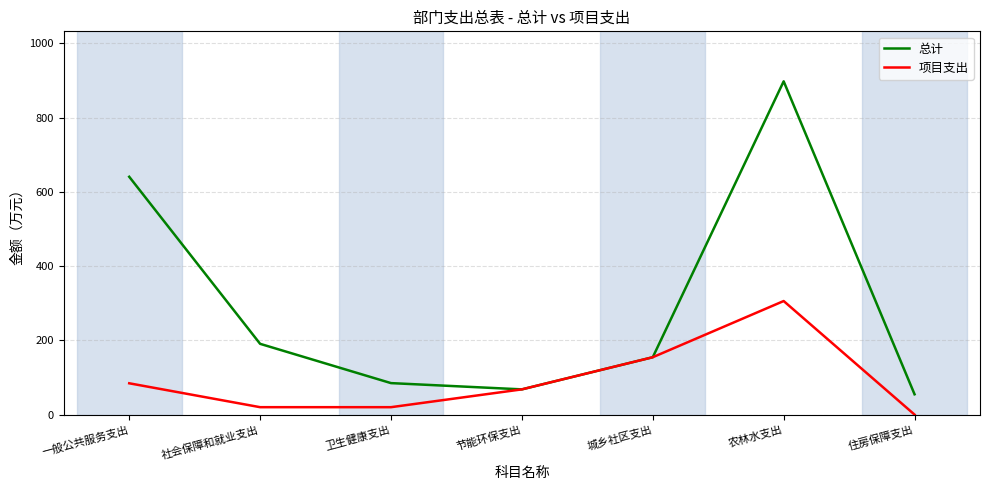

At which category does 总计 reach its first local peak?

农林水支出